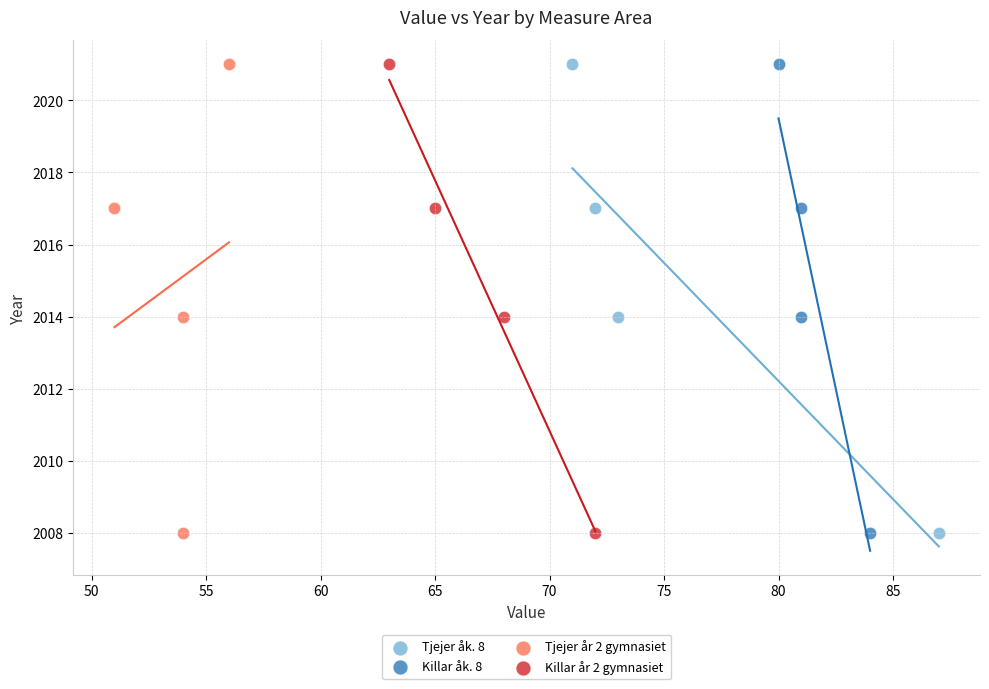

What are all the series names shown in the legend?

Tjejer åk. 8, Killar åk. 8, Tjejer år 2 gymnasiet, Killar år 2 gymnasiet